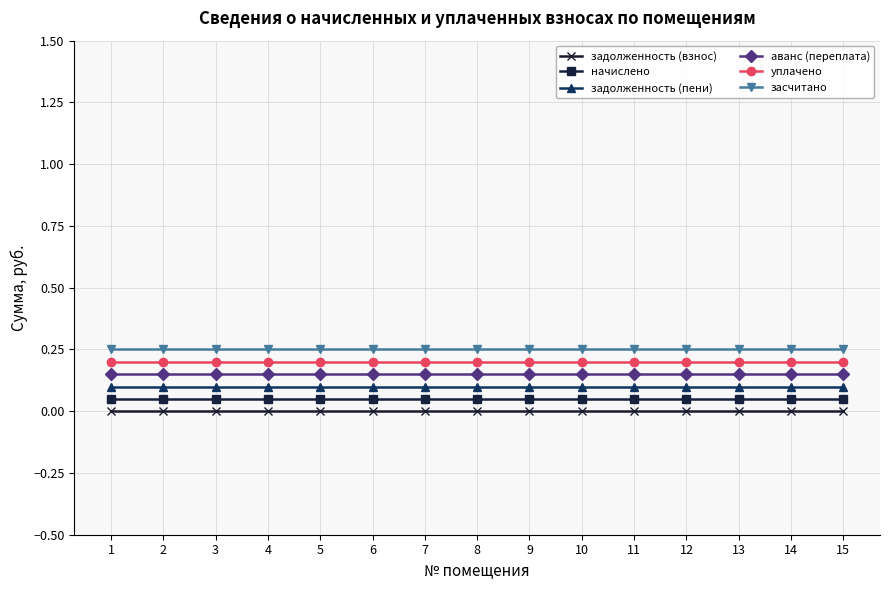

Rank the series by their maximum value, from highest to lowest.

засчитано, уплачено, аванс (переплата), задолженность (пени), начислено, задолженность (взнос)